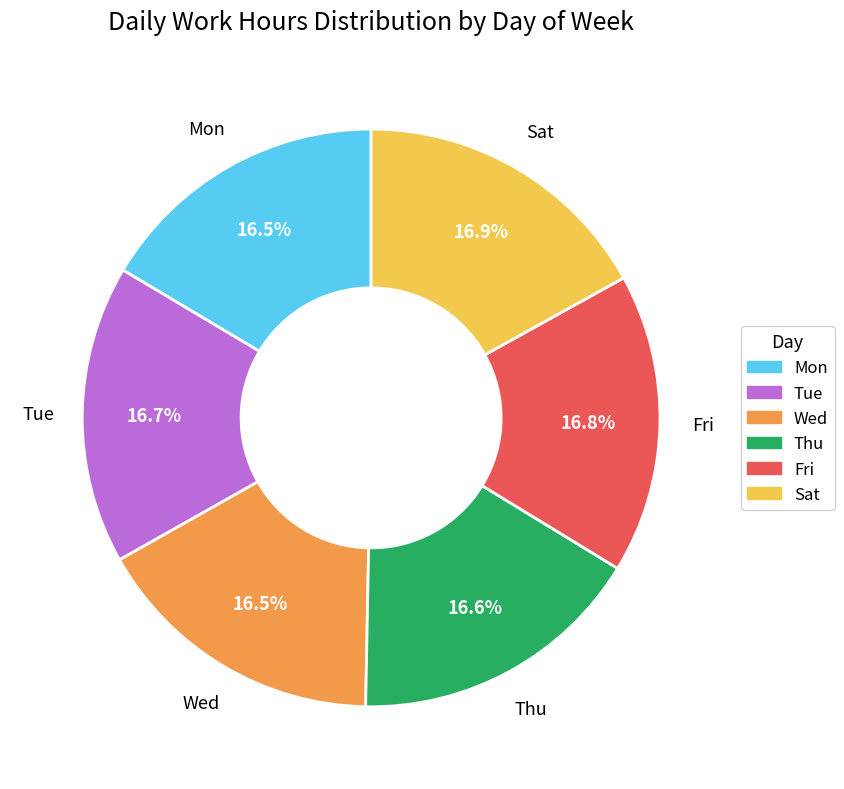

Is there a majority slice in this chart?

No